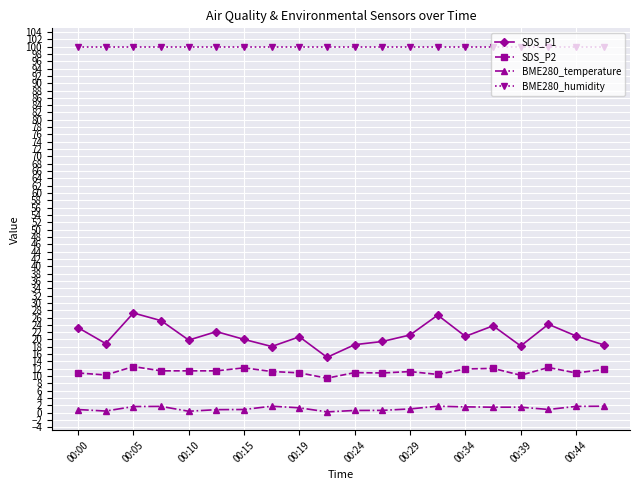

True or false: SDS_P2 and BME280_humidity cross at least once.

False